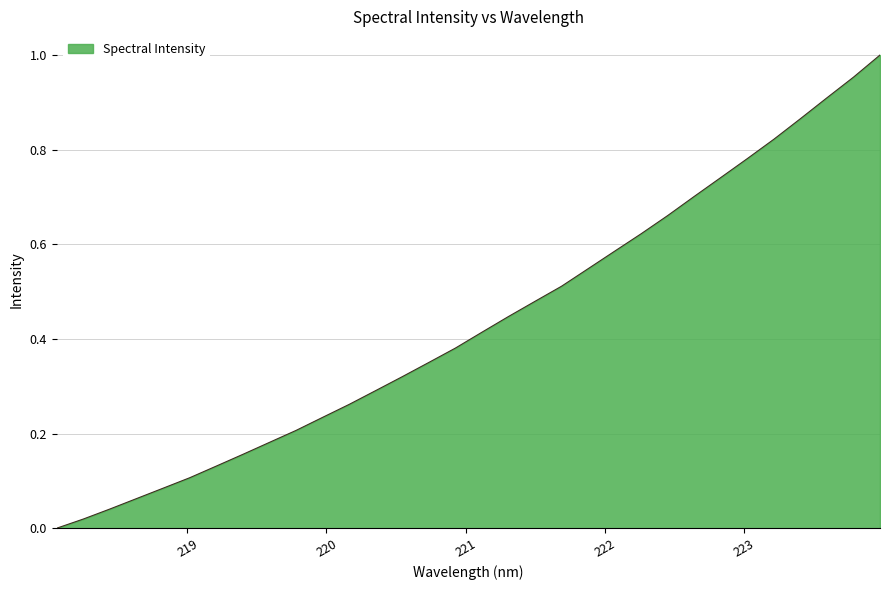

Does the chart display data point markers on the line(s)?

No